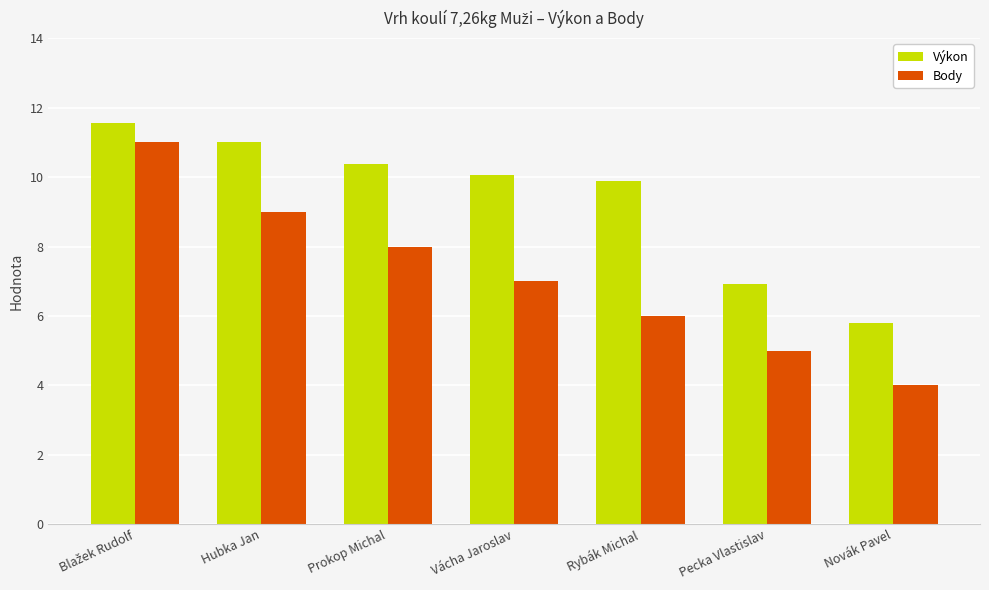

Which series has the largest range (max minus min)?

Body